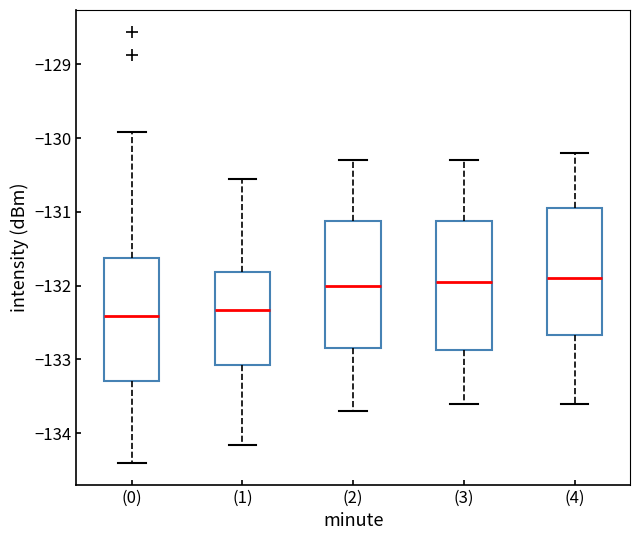

Reading left to right, read every box against the y-axis: the position of its median line, the range the box covers, and the ends of its whiskers. The values are not printed on the chart, so give them approximately, as read against the axis.

(0): median -132.4, box -133.3 to -131.6, whiskers -134.4 to -129.9
(1): median -132.3, box -133.1 to -131.8, whiskers -134.2 to -130.6
(2): median -132.0, box -132.8 to -131.1, whiskers -133.7 to -130.3
(3): median -131.9, box -132.9 to -131.1, whiskers -133.6 to -130.3
(4): median -131.9, box -132.7 to -130.9, whiskers -133.6 to -130.2